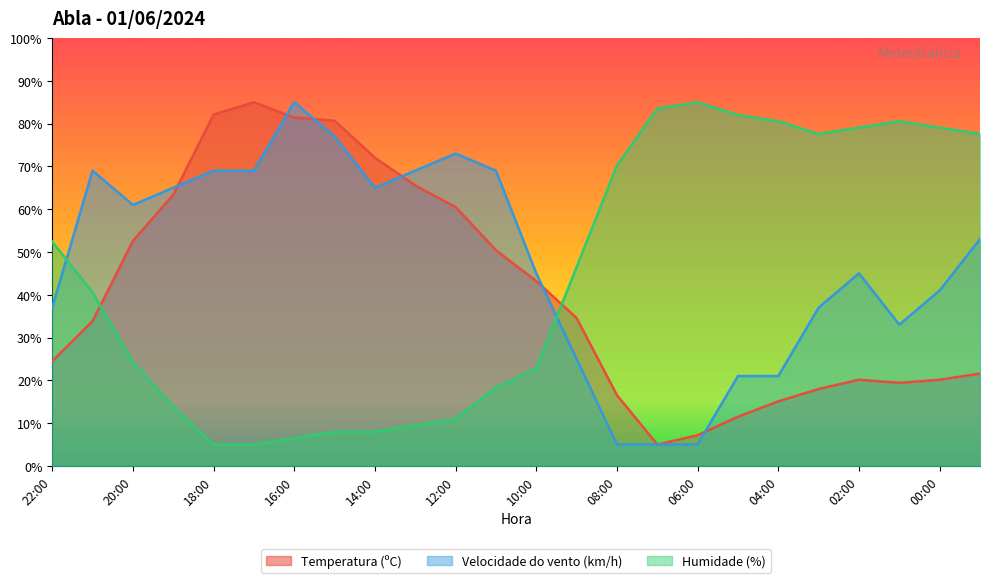

Reading right to left, list all the values displayed in this chart.

Temperatura (ºC): 21.6	20.1	19.4	20.1	18.0	15.1	11.5	7.2	5.0	16.5	34.5	43.2	50.4	60.5	65.5	72.0	80.7	81.4	85.0	82.1	63.4	52.6	33.8	24.5
Velocidade do vento (km/h): 53.0	41.0	33.0	45.0	37.0	21.0	21.0	5.0	5.0	5.0	25.0	45.0	69.0	73.0	69.0	65.0	77.0	85.0	69.0	69.0	65.0	61.0	69.0	37.0
Humidade (%): 77.6	79.1	80.6	79.1	77.6	80.6	82.0	85.0	83.5	70.2	46.5	22.8	18.3	10.9	9.4	8.0	8.0	6.5	5.0	5.0	13.9	24.3	40.6	52.4